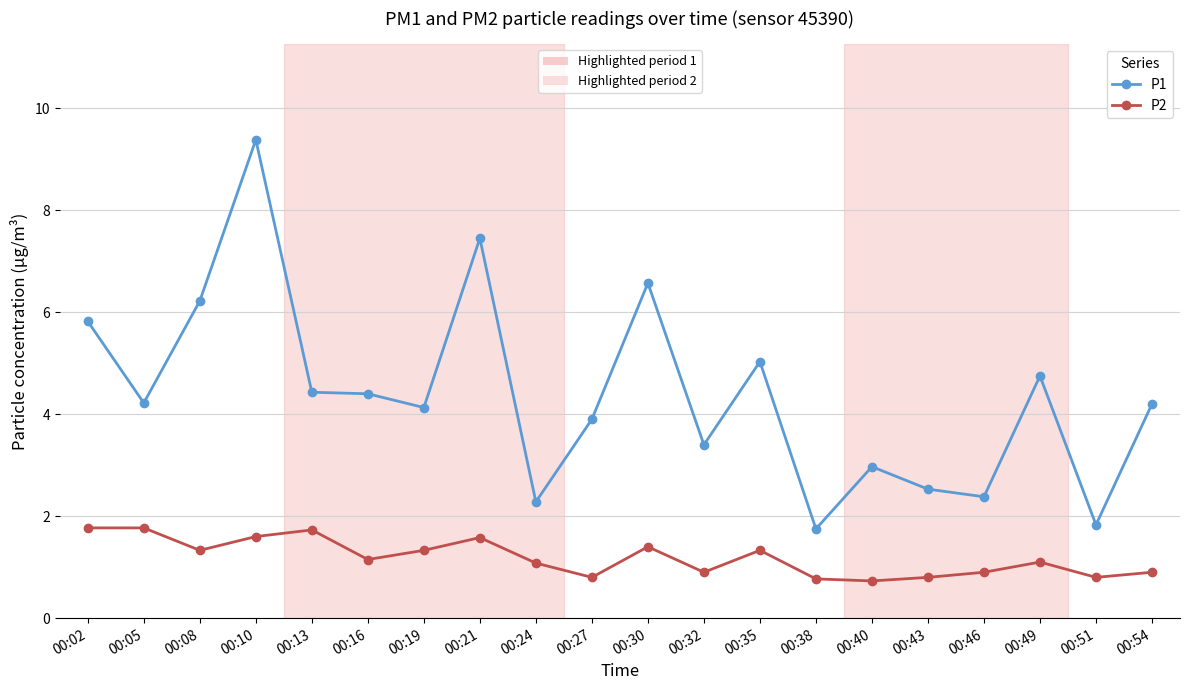

What is the spread (max minus min) of values at 00:19?

2.8